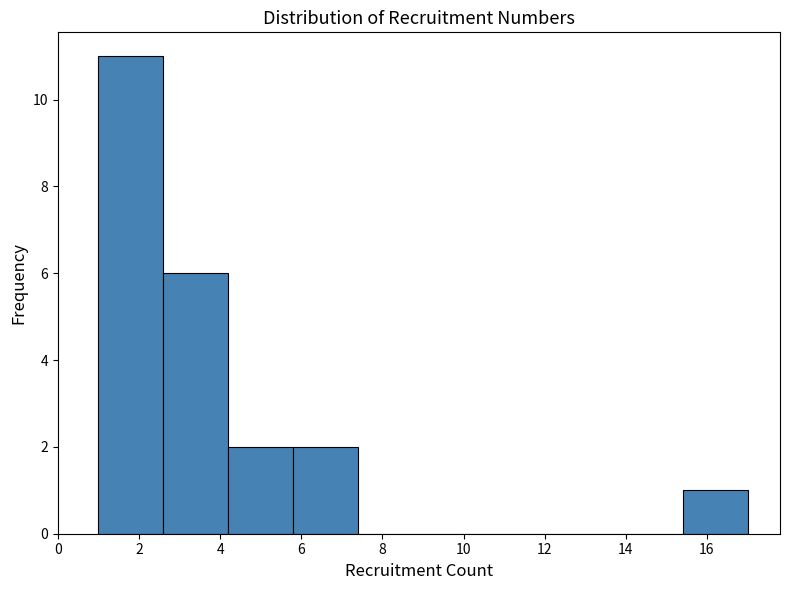

Reading left to right, list every bar in this chart as the range it spans on the x-axis followed by its height. The values are not printed on the chart, so give them approximately, as read against the axis.

1.0 to 2.6: 11
2.6 to 4.2: 6
4.2 to 5.8: 2
5.8 to 7.4: 2
7.4 to 9.0: 0
9.0 to 10.6: 0
10.6 to 12.2: 0
12.2 to 13.8: 0
13.8 to 15.4: 0
15.4 to 17.0: 1